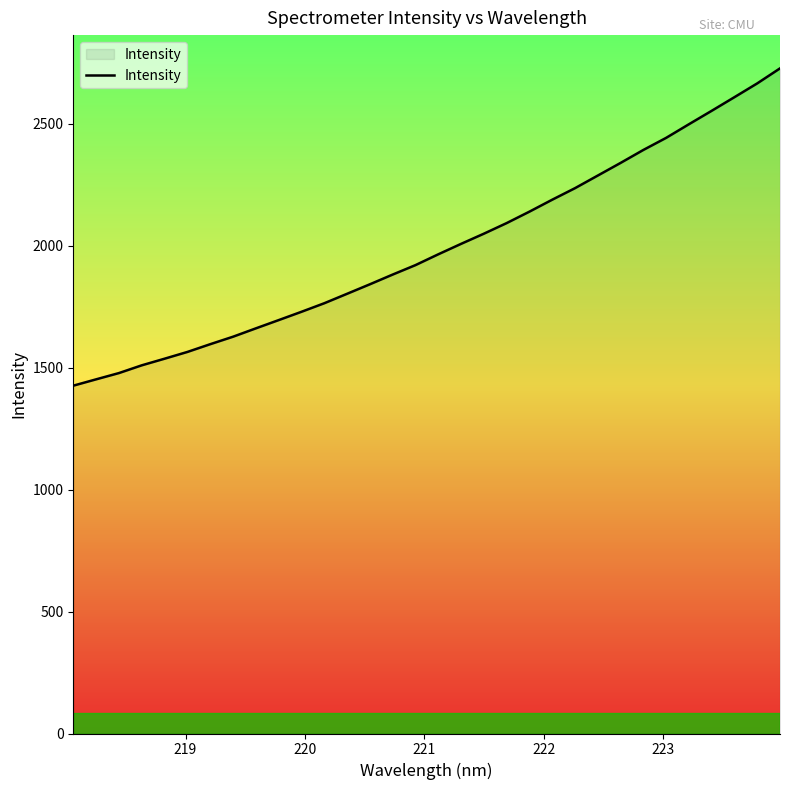

What is the difference between the maximum and minimum values?

1301.3